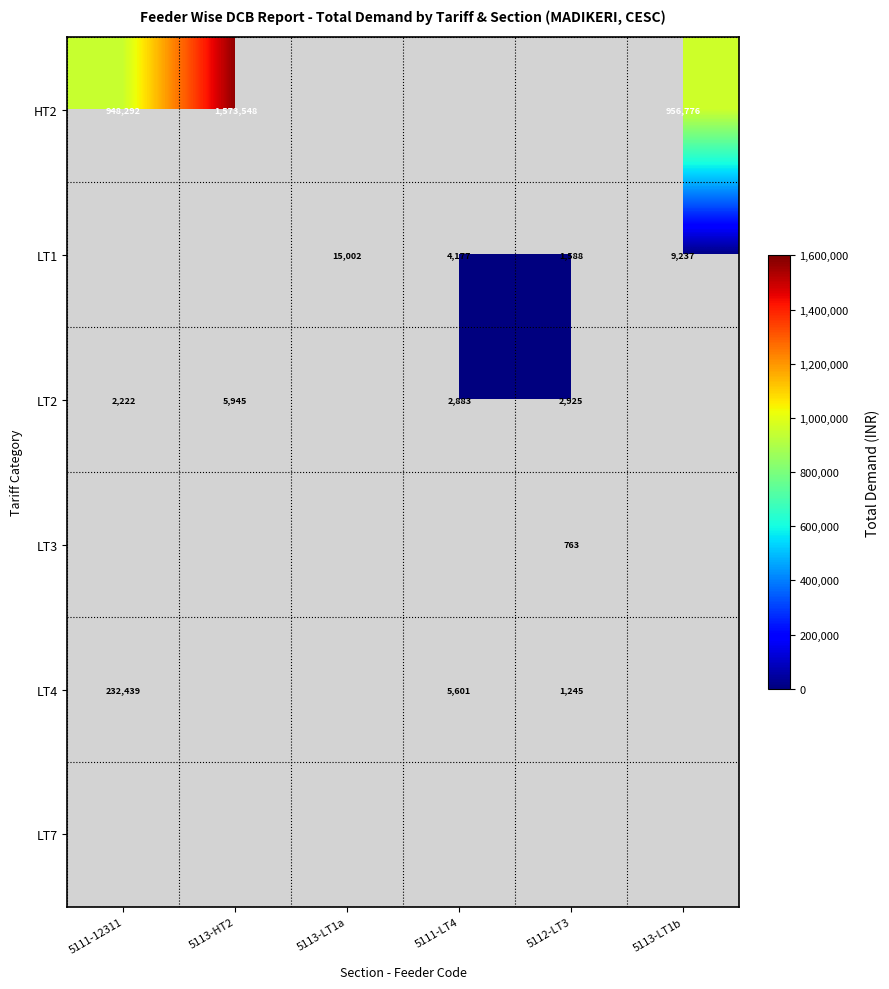

The LT1 series shows 15422 at 5113-LT1b. True or false?

False